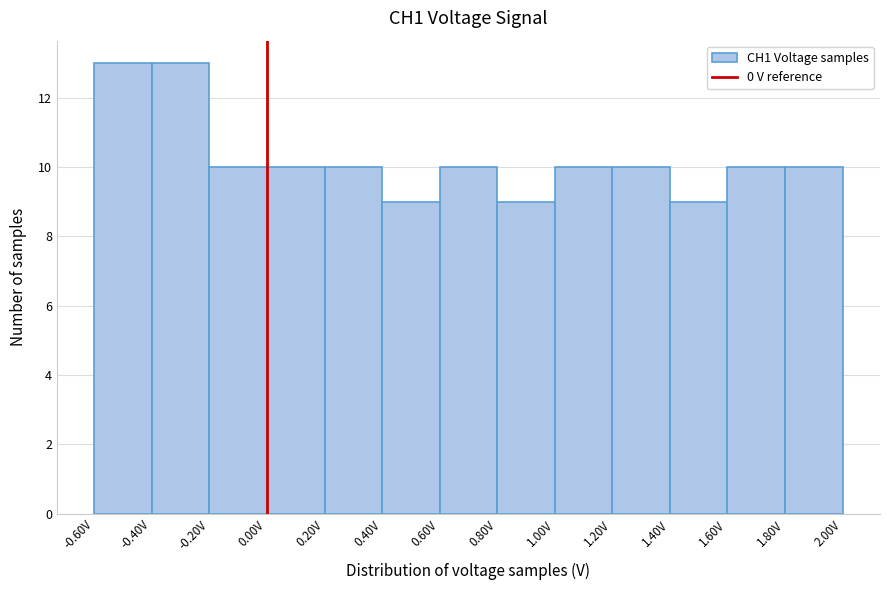

Reading left to right, list every bar in this chart as the range it spans on the x-axis followed by its height. The values are not printed on the chart, so give them approximately, as read against the axis.

-0.6 to -0.4: 13
-0.4 to -0.2: 13
-0.2 to 0.0: 10
0.0 to 0.2: 10
0.2 to 0.4: 10
0.4 to 0.6: 9
0.6 to 0.8: 10
0.8 to 1.0: 9
1.0 to 1.2: 10
1.2 to 1.4: 10
1.4 to 1.6: 9
1.6 to 1.8: 10
1.8 to 2.0: 10